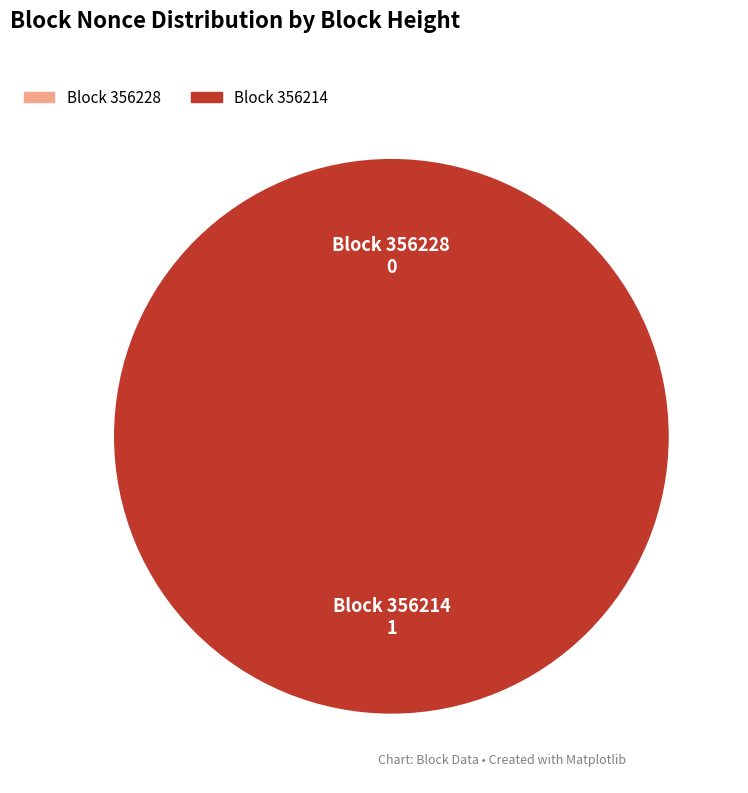

Is the sum of 356228 and 356214 greater than half?

Yes